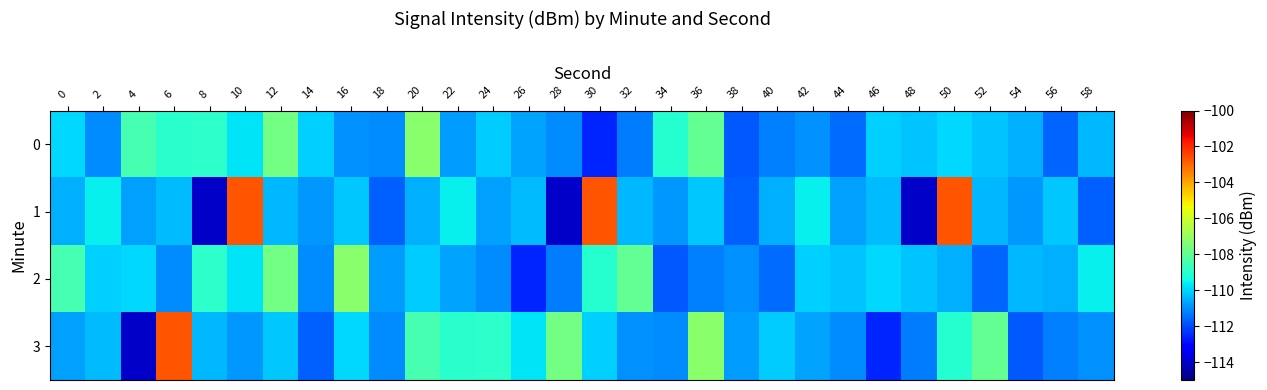

How many series are shown in this chart?

4